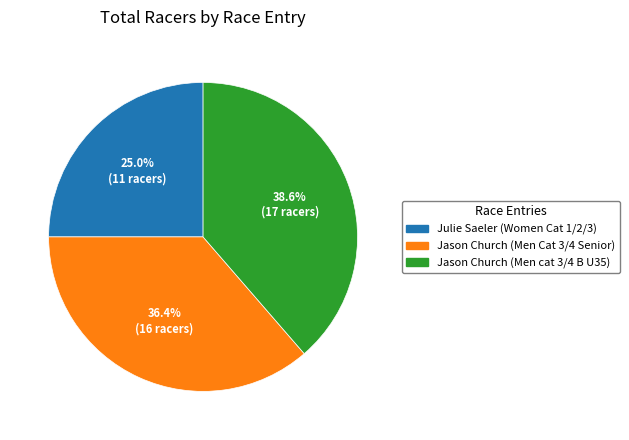

True or false: Julie Saeler (Women Cat 1/2/3) accounts for 32% of the total.

False